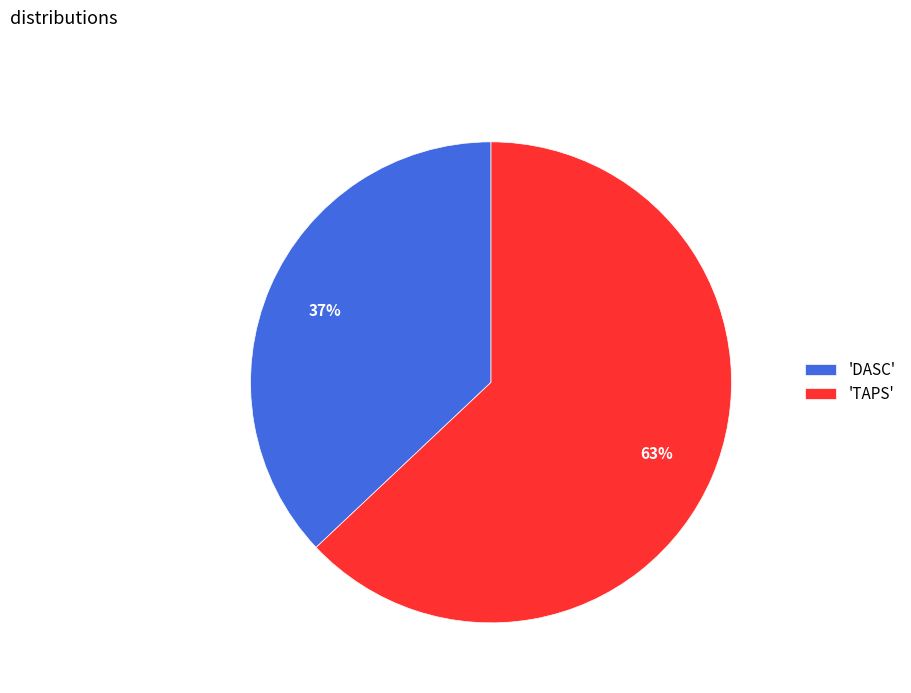

Which slice is the largest?

'TAPS'